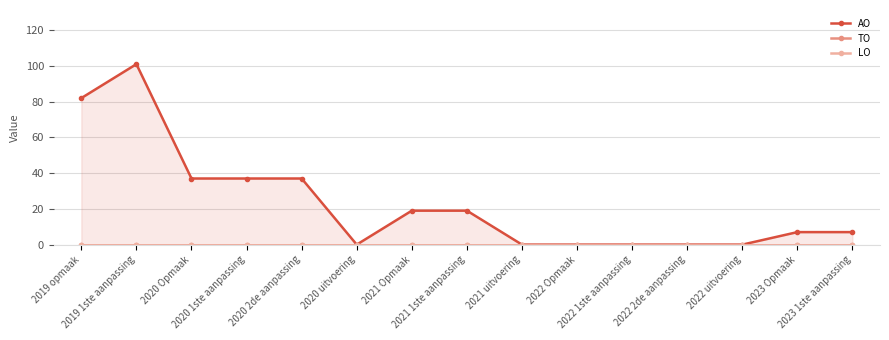

Where is LO nearest to the value 0?

2019 opmaak